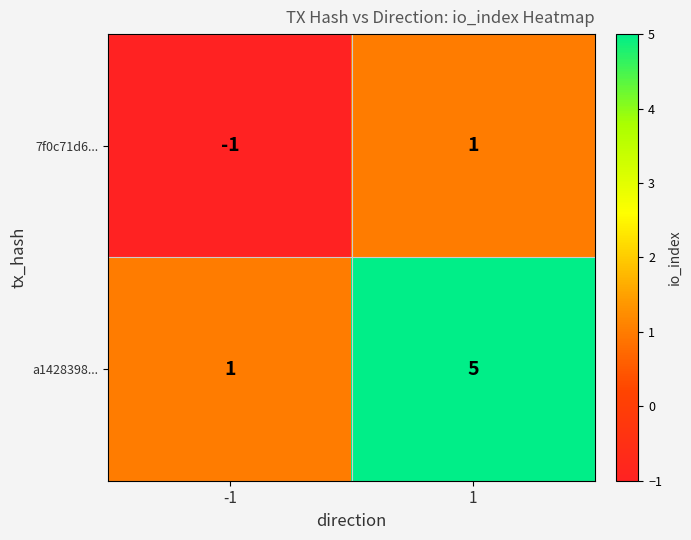

Which series has the largest total across all categories?

a1428398...